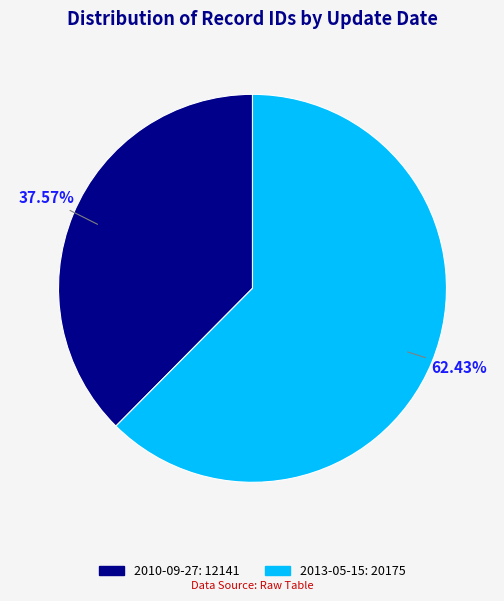

To the nearest percent, what is the difference between the largest and smallest slice percentages?

25%